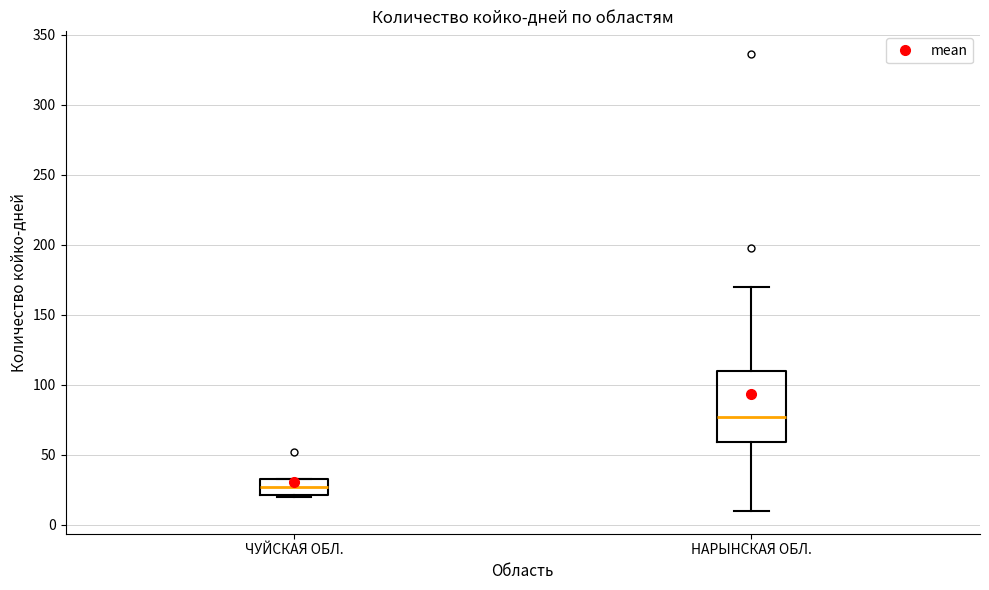

Reading left to right, transcribe this box plot: for each box, give where its median line is, the range the box spans, and where its two whiskers end, as read against the y-axis. The values are not printed on the chart, so give them approximately, as read against the axis.

ЧУЙСКАЯ ОБЛ.: median 25, box 20 to 35, whiskers 20 to 35
НАРЫНСКАЯ ОБЛ.: median 75, box 60 to 110, whiskers 10 to 170